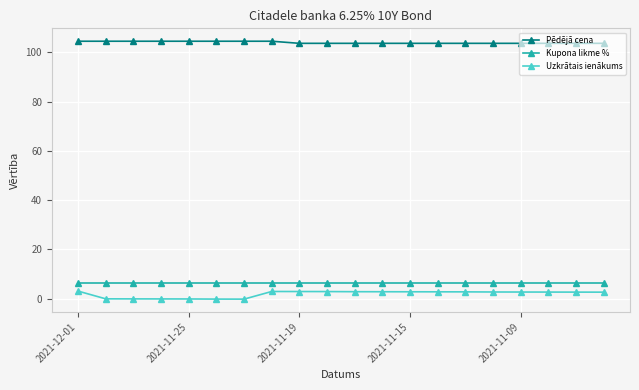

How many values in the Uzkrātais ienākums series are below 2?

6